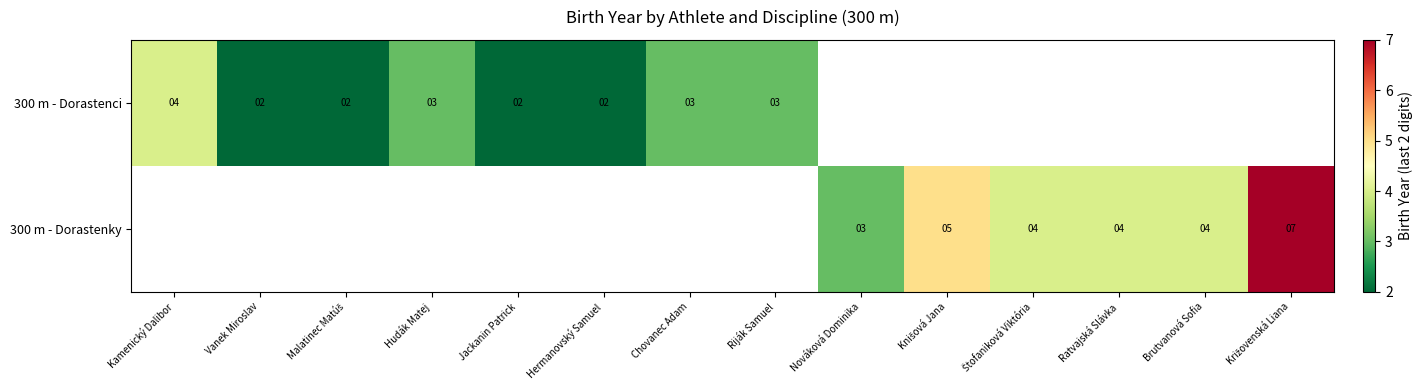

Is it true that 300 m - Dorastenci equals 3 at Vanek Miroslav?

False